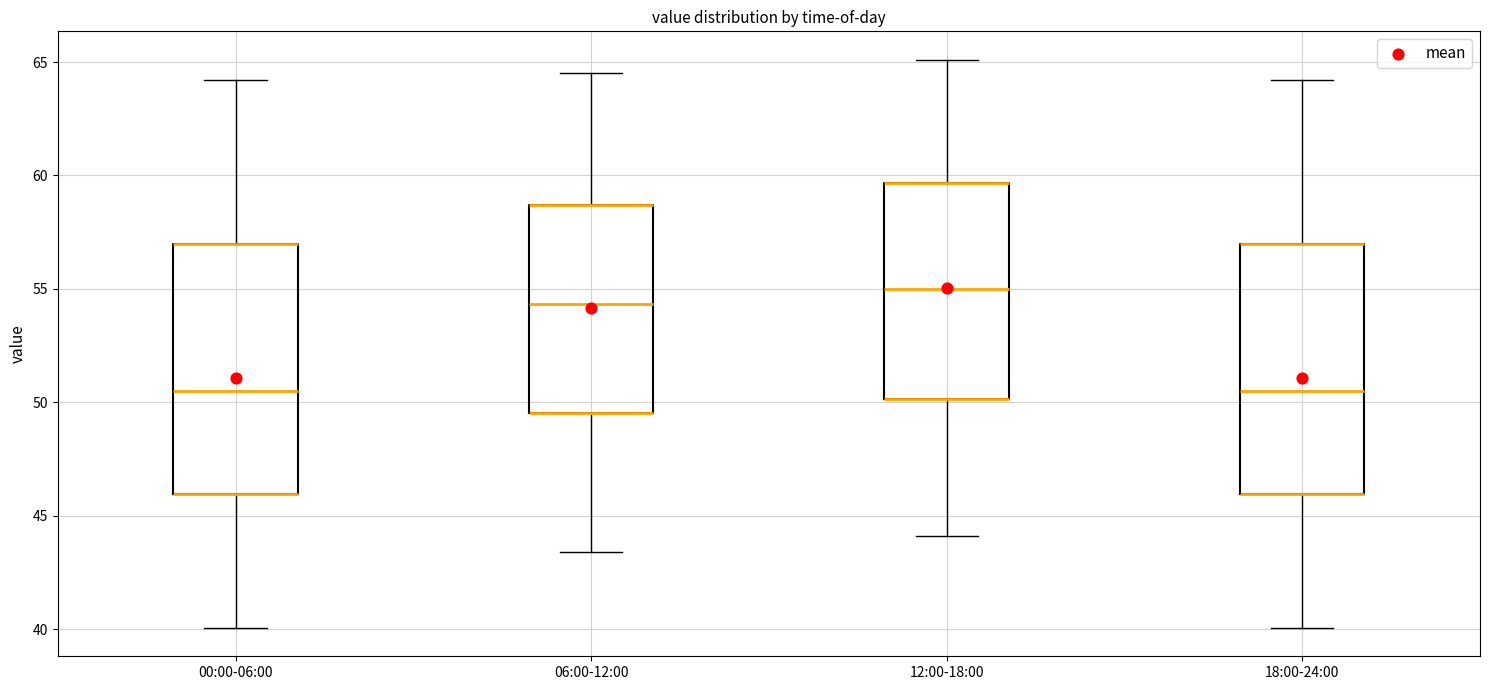

Where is the lower edge of the box for 18:00-24:00 on the y-axis? The values are not printed on the chart, so give them approximately, as read against the axis.

46.0